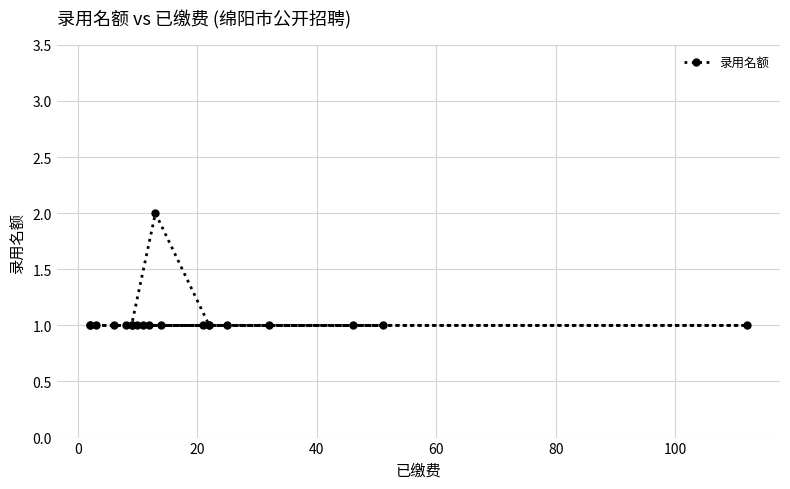

What is the maximum value shown in the chart?

2